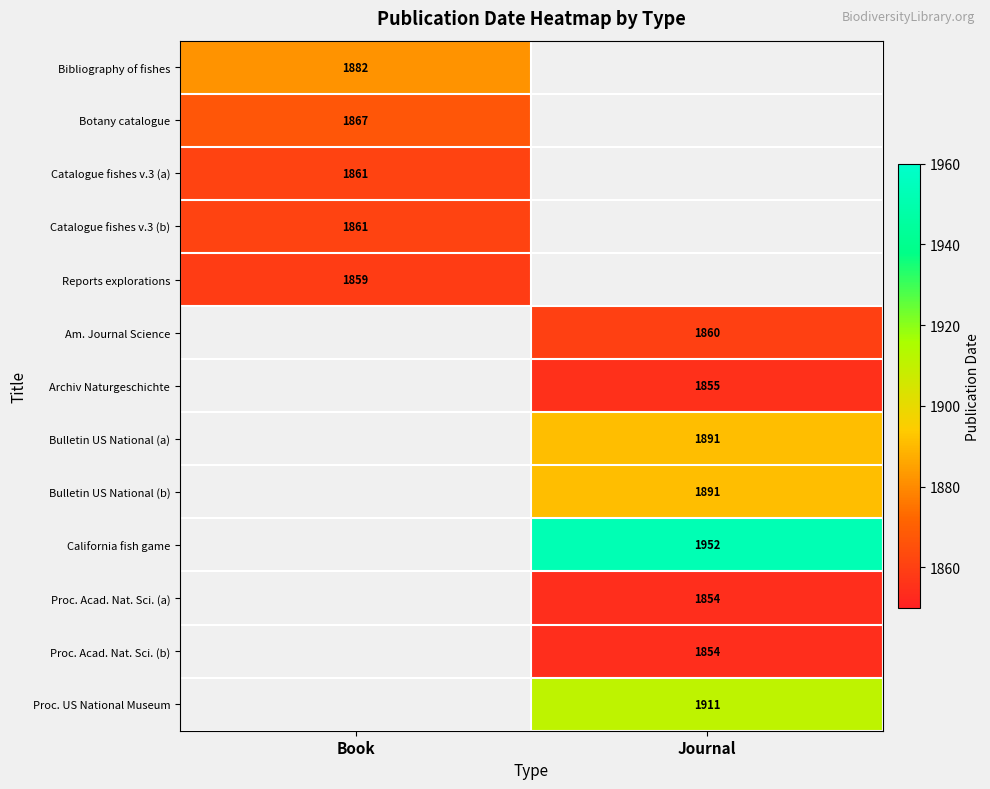

True or false: Bulletin US National (b) has a value of 2756 at Journal.

False